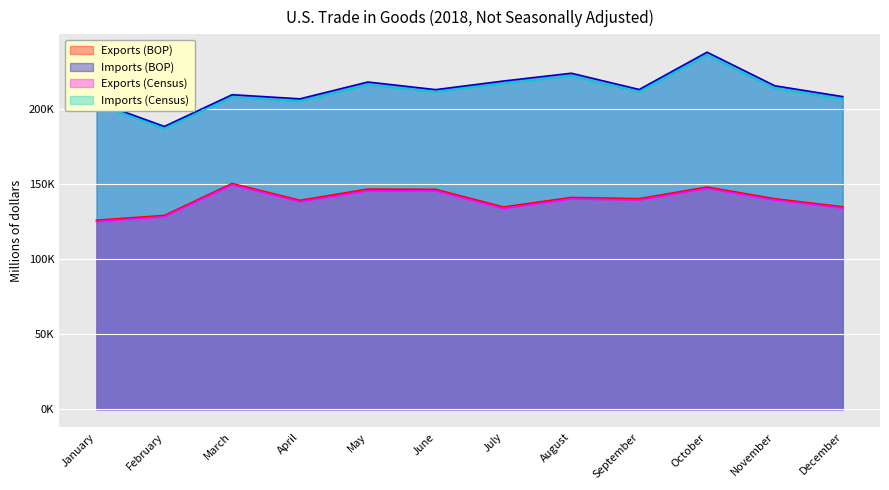

Is it true that Exports (Census) equals 185429 at July?

False